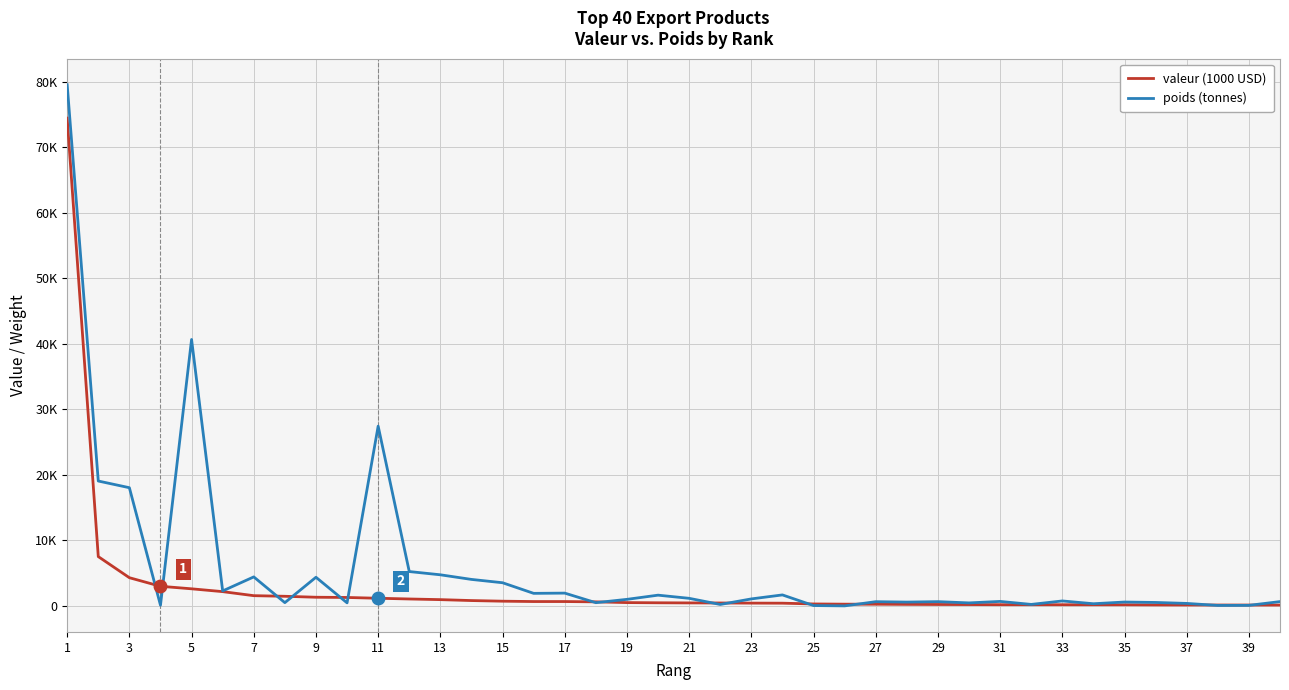

What are all the series names shown in the legend?

valeur (1000 USD), poids (tonnes)